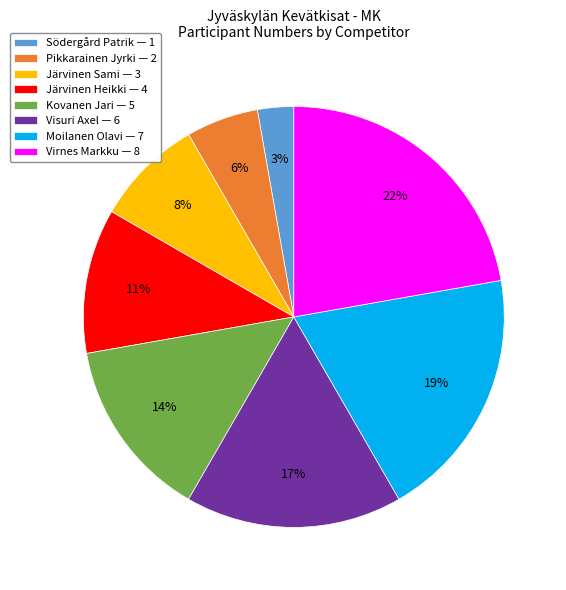

What is the ratio of the value at Pikkarainen Jyrki to the value at Moilanen Olavi?

0.3